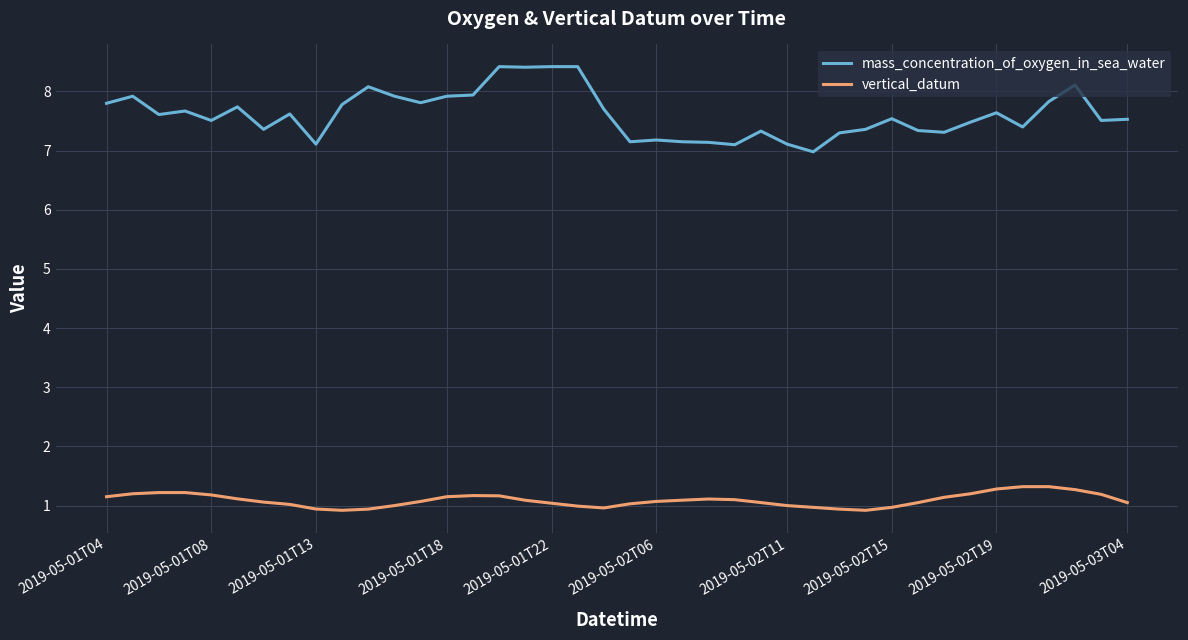

What is the difference between the maximum and minimum values in the mass_concentration_of_oxygen_in_sea_water series?

1.4